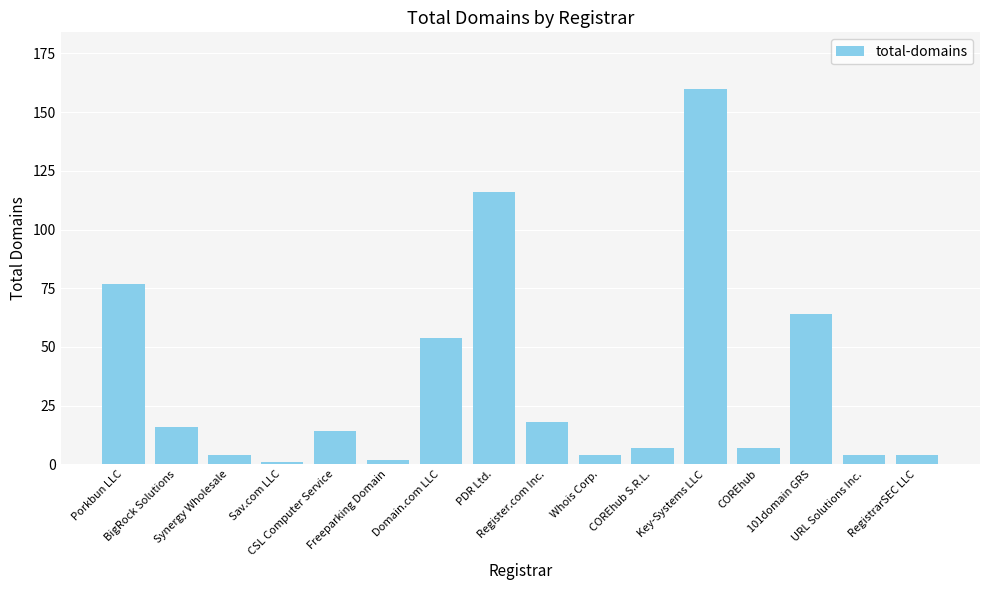

What is the label of the 6th bar from the left?

Freeparking Domain